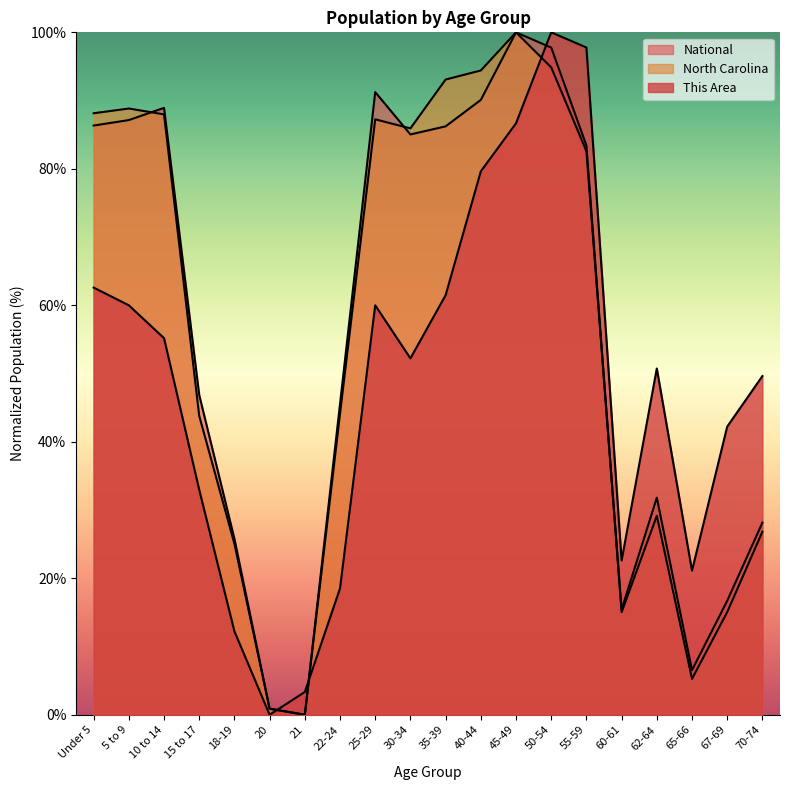

Reading left to right, list all the values displayed in this chart.

This Area: Under 5=62.6	5 to 9=60.0	10 to 14=55.2	15 to 17=33.0	18-19=12.2	20=0.0	21=3.3	22-24=18.5	25-29=60.0	30-34=52.2	35-39=61.5	40-44=79.6	45-49=86.7	50-54=100.0	55-59=97.8	60-61=22.6	62-64=50.7	65-66=21.1	67-69=42.2	70-74=49.6
North Carolina: Under 5=88.1	5 to 9=88.8	10 to 14=88.0	15 to 17=43.8	18-19=25.0	20=0.9	21=0.0	22-24=44.1	25-29=87.3	30-34=85.9	35-39=93.1	40-44=94.4	45-49=100.0	50-54=94.9	55-59=82.6	60-61=15.4	62-64=31.8	65-66=6.5	67-69=16.7	70-74=28.2
National: Under 5=86.3	5 to 9=87.1	10 to 14=88.9	15 to 17=46.9	18-19=25.8	20=0.9	21=0.0	22-24=45.5	25-29=91.2	30-34=85.0	35-39=86.2	40-44=90.1	45-49=100.0	50-54=97.8	55-59=83.4	60-61=15.0	62-64=29.1	65-66=5.3	67-69=15.0	70-74=26.8